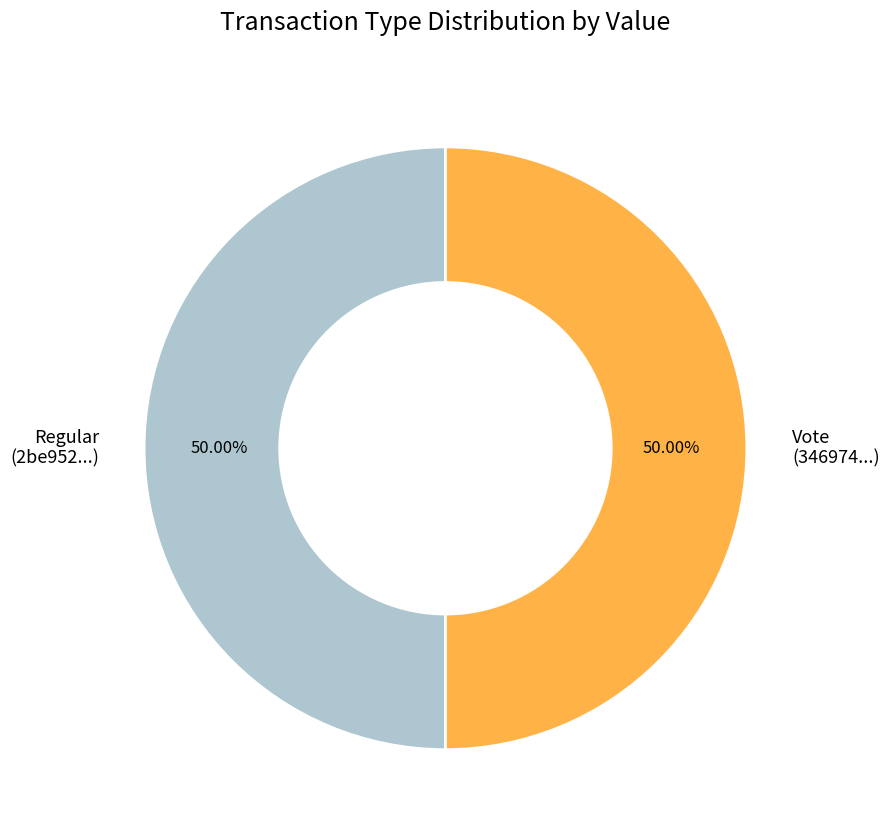

Approximately how many times larger is the value at Vote (346974...) compared to Regular (2be952...)?

1.0